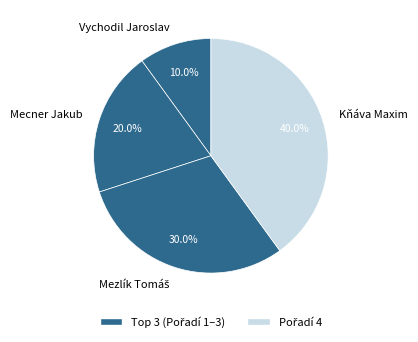

What is the smallest slice in the pie chart?

Vychodil Jaroslav